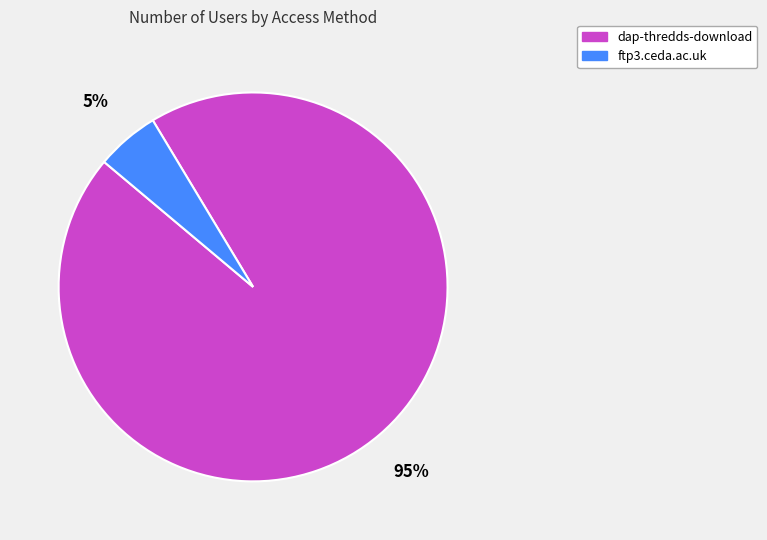

To the nearest percent, what is the combined percentage of dap-thredds-download and ftp3.ceda.ac.uk?

100%